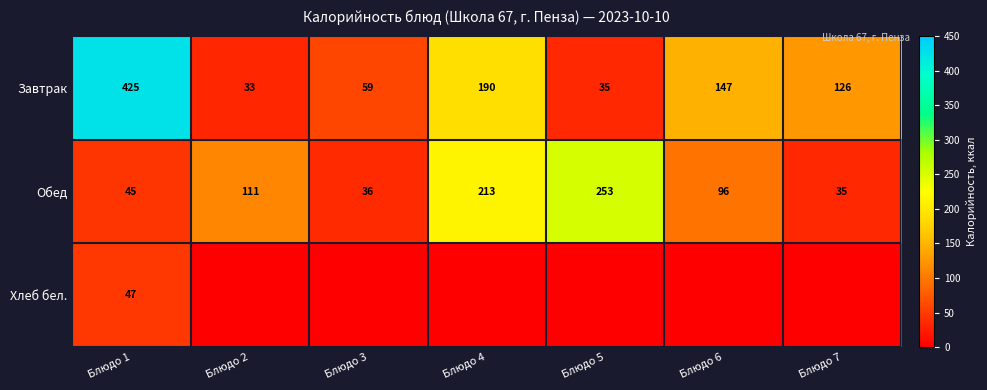

What value does the Завтрак series have at Блюдо 2, to the nearest 5?

35